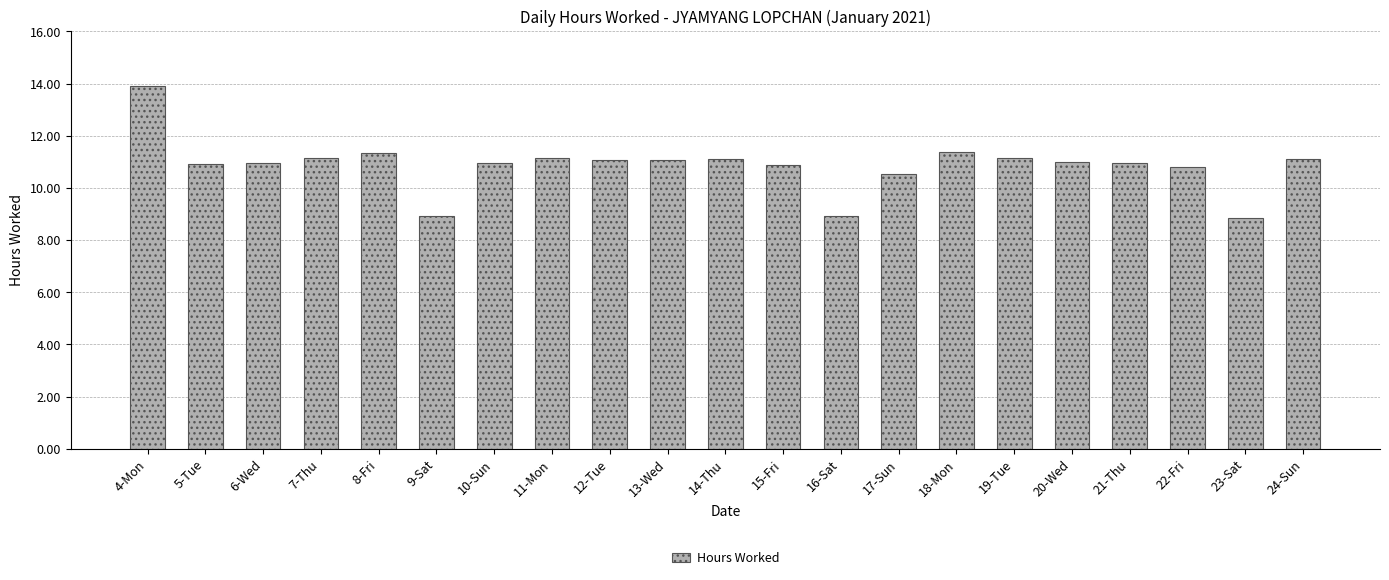

Which label corresponds to the largest value in the chart?

4-Mon